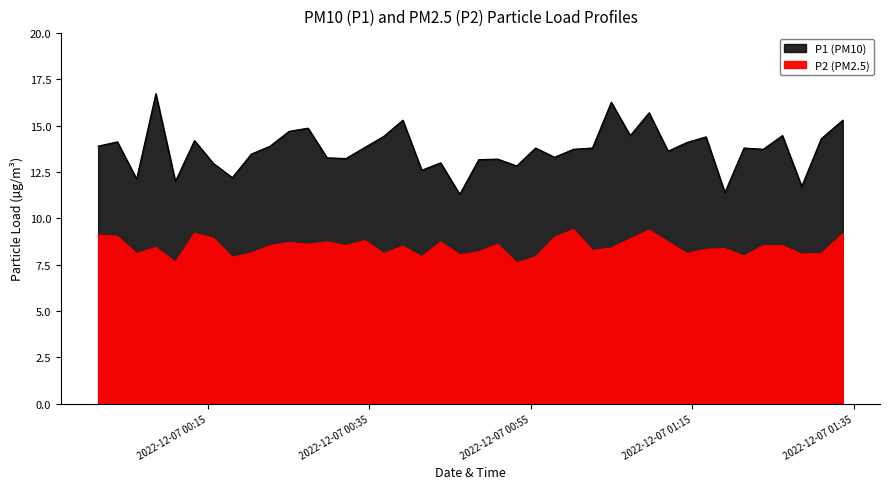

What are all the series names shown in the legend?

P1, P2